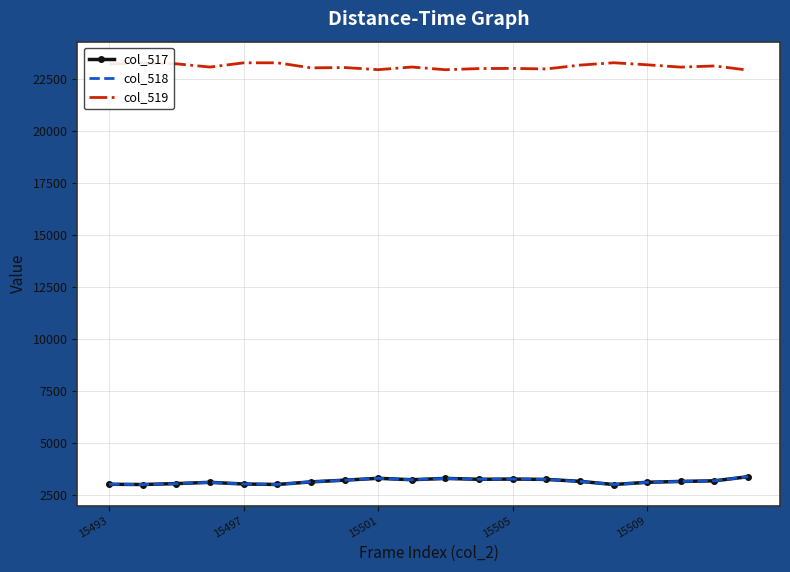

True or false: col_518 and col_519 cross at least once.

False